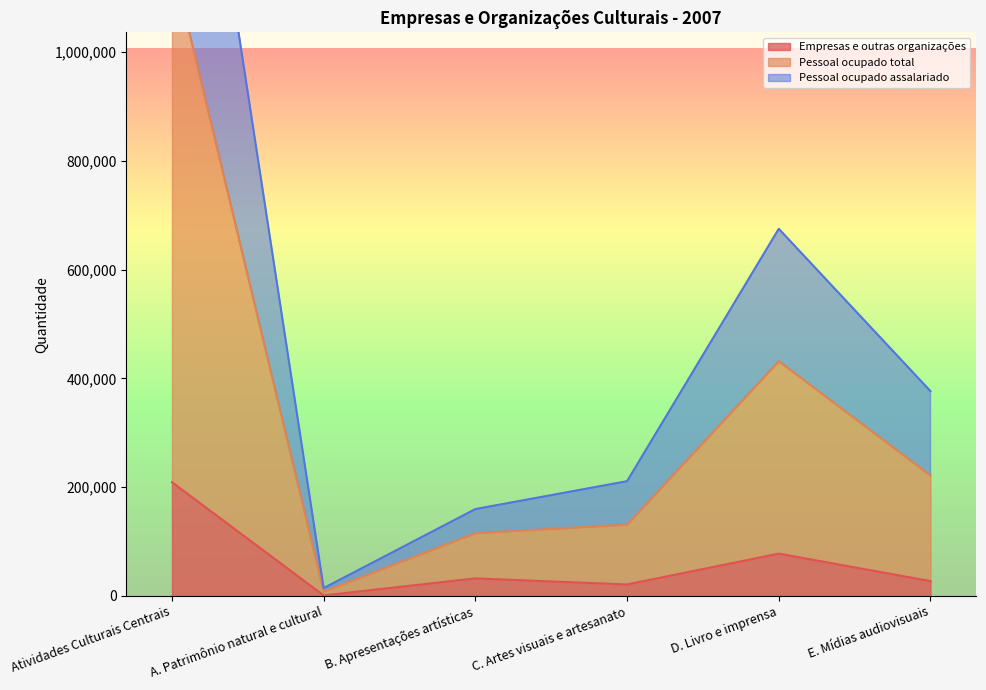

What is the difference between the maximum and second lowest values in the Pessoal ocupado total series?

1676630